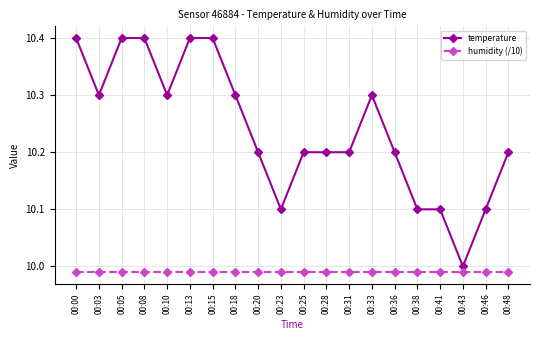

Between 00:03 and 00:36, which series saw the biggest shift?

temperature